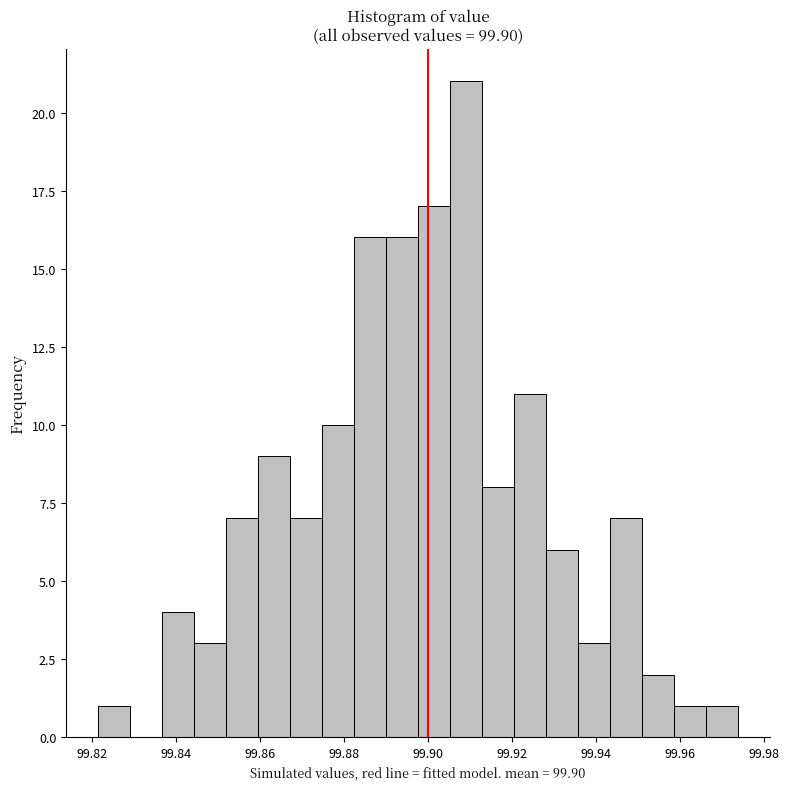

Around what value on the x-axis is the tallest bar? Give the approximate position of its centre, as read against the axis.

99.910